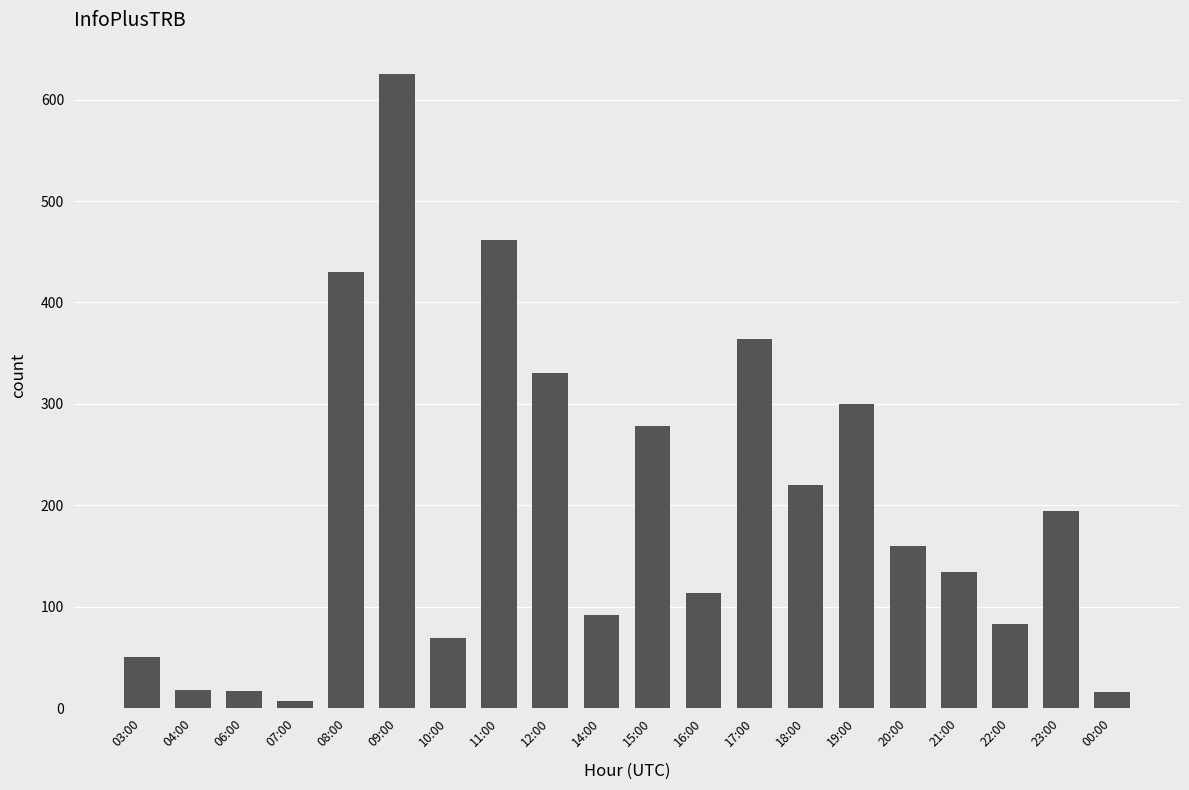

What is the change in value from 16:00 to 21:00?

+21